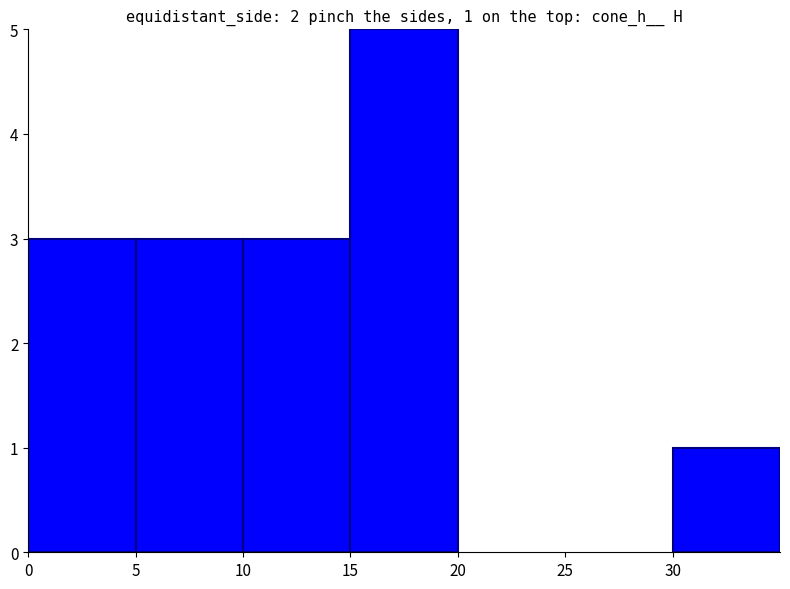

What is the difference between the maximum and minimum values?

4